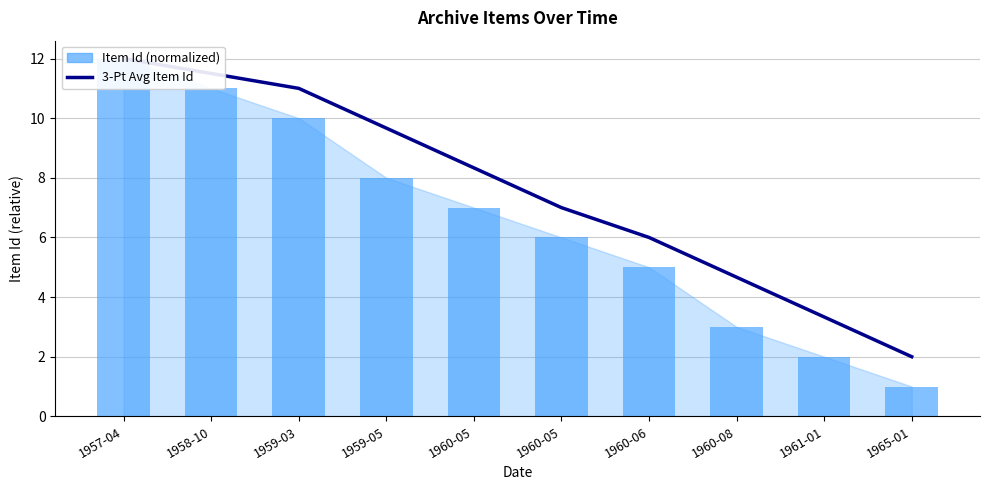

Between 1958-10 and 1960-05, which series saw the biggest shift?

Item Id (normalized)